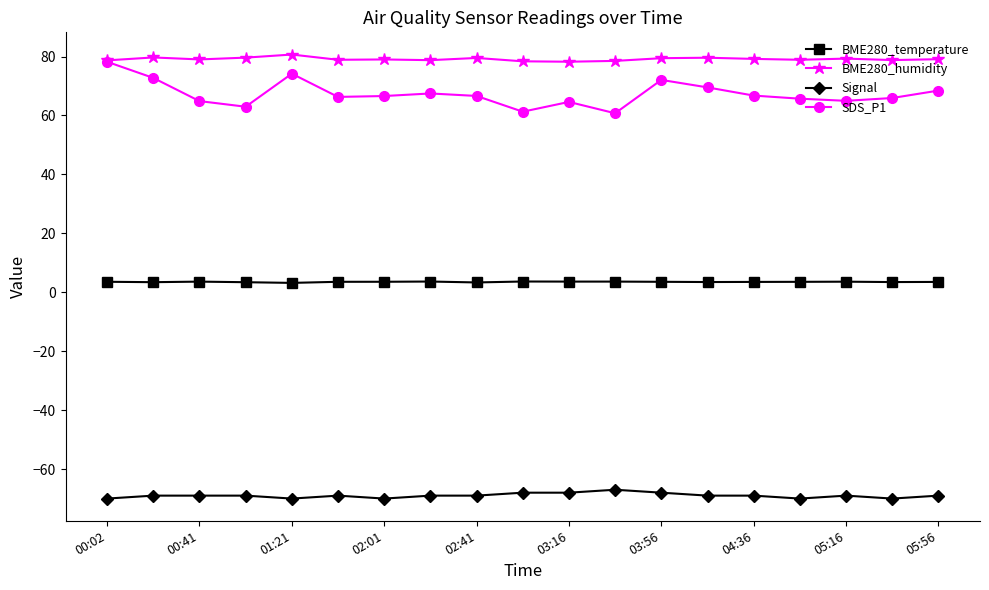

True or false: Signal and BME280_humidity cross at least once.

False